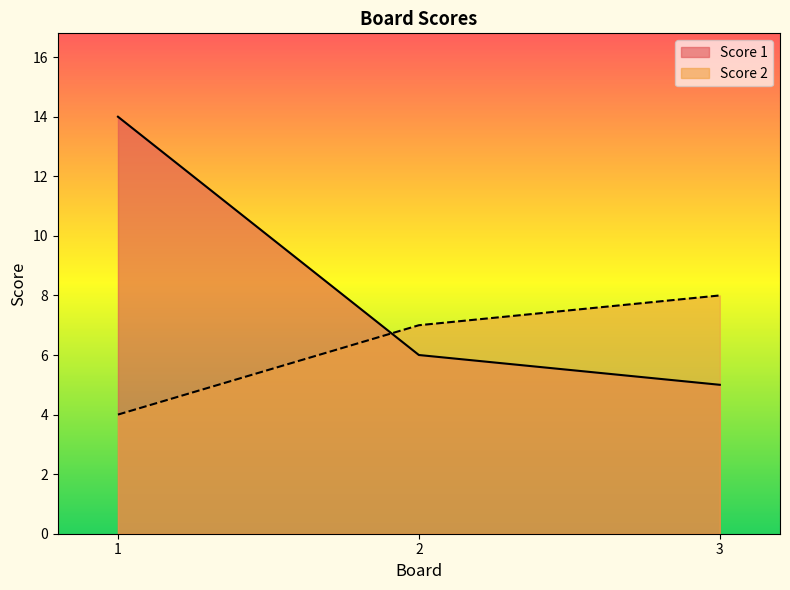

True or false: Score 1 has a value of 6 at 2.

True